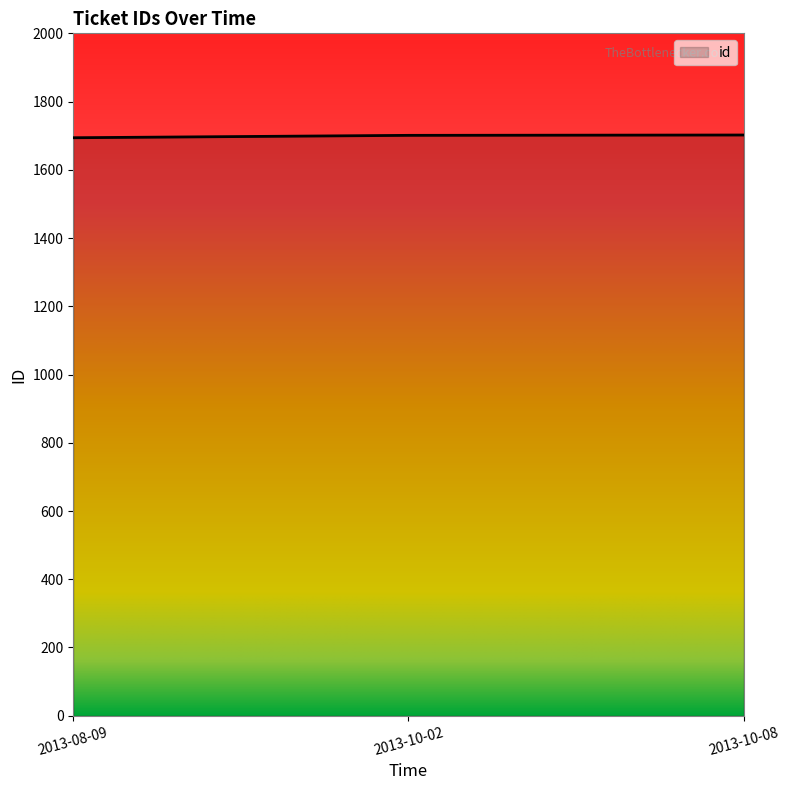

What is the sum of the values at 2013-10-02 and 2013-08-09?

3395